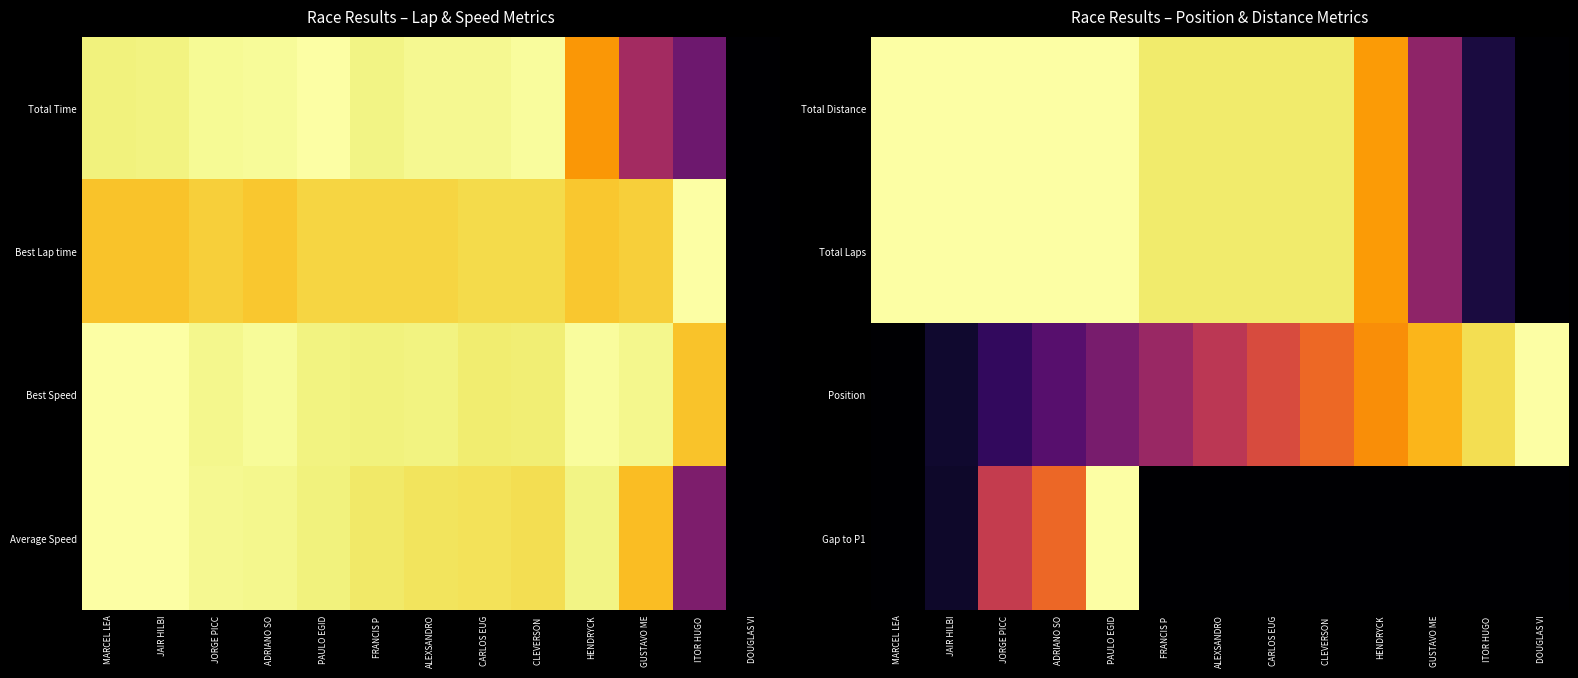

True or false: Total Laps has a value of 0.1 at GUSTAVO ME.

False